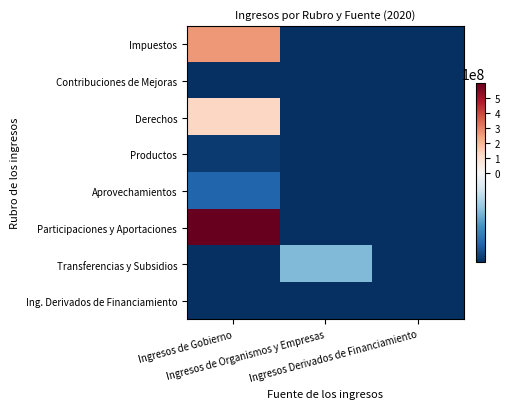

What is the smallest value displayed?

-48729473.7